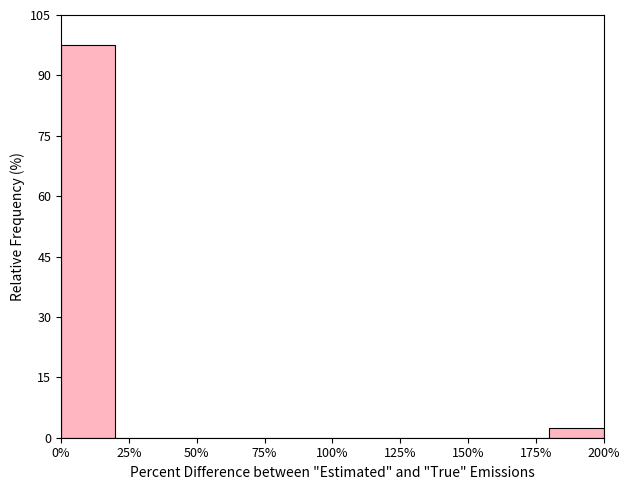

Reading left to right, list every bar in this chart as the range it spans on the x-axis followed by its height. The values are not printed on the chart, so give them approximately, as read against the axis.

0 to 20: 98
20 to 40: 0
40 to 60: 0
60 to 80: 0
80 to 100: 0
100 to 120: 0
120 to 140: 0
140 to 160: 0
160 to 180: 0
180 to 200: 2